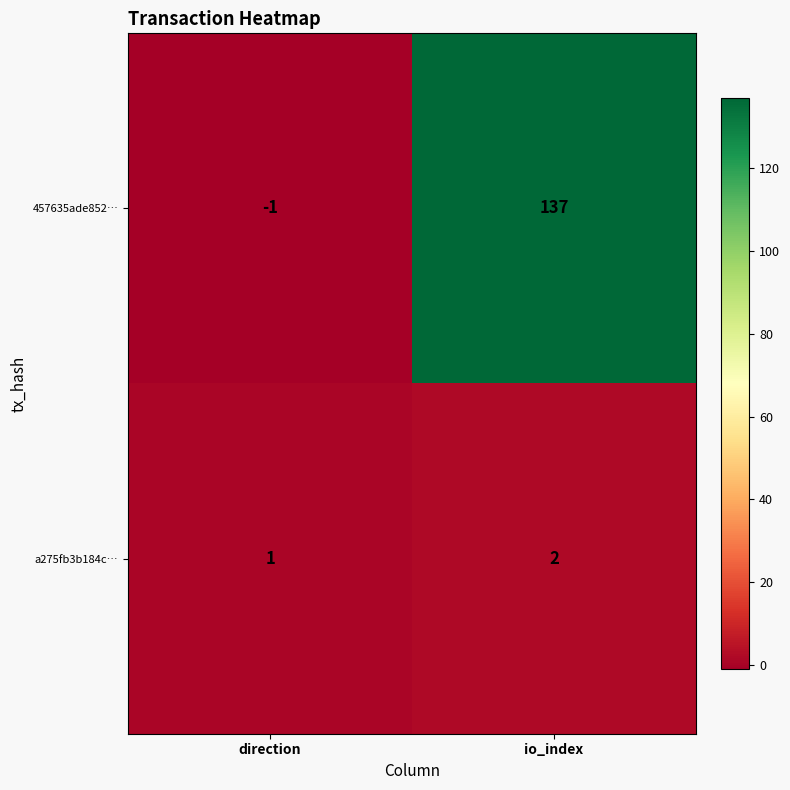

Reading right to left, transcribe all the data shown in this chart.

457635ade852…: io_index=137	direction=-1
a275fb3b184c…: io_index=2	direction=1